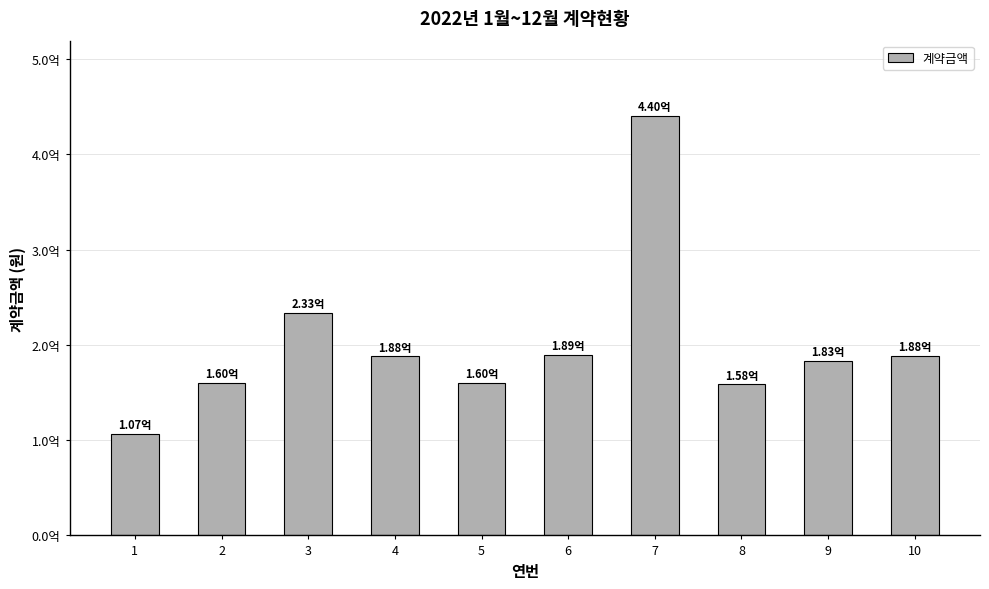

What is the value of the 3rd bar from the left?

233170000